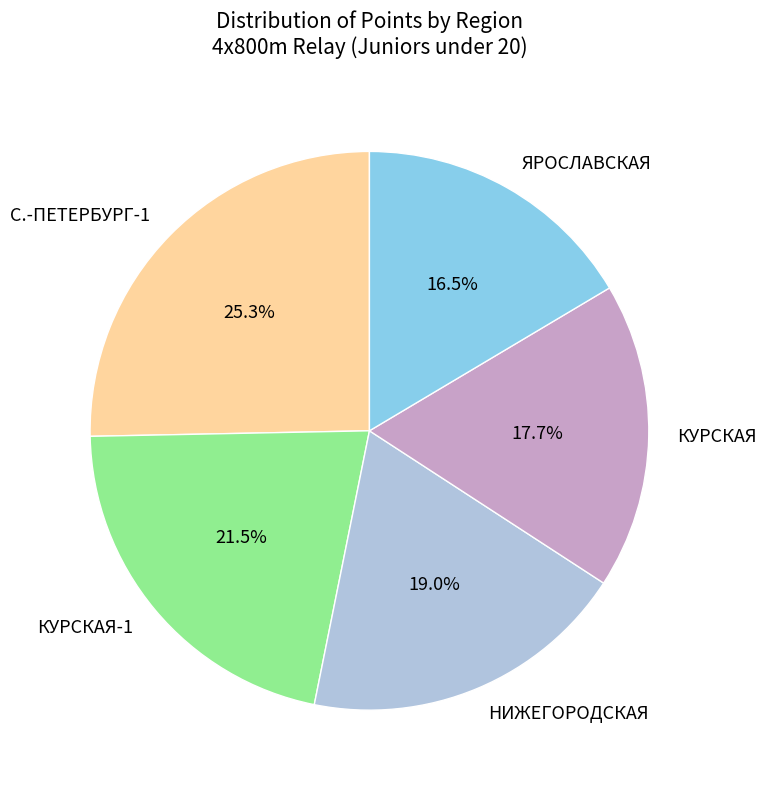

Does КУРСКАЯ-1 represent more than half of the total?

No